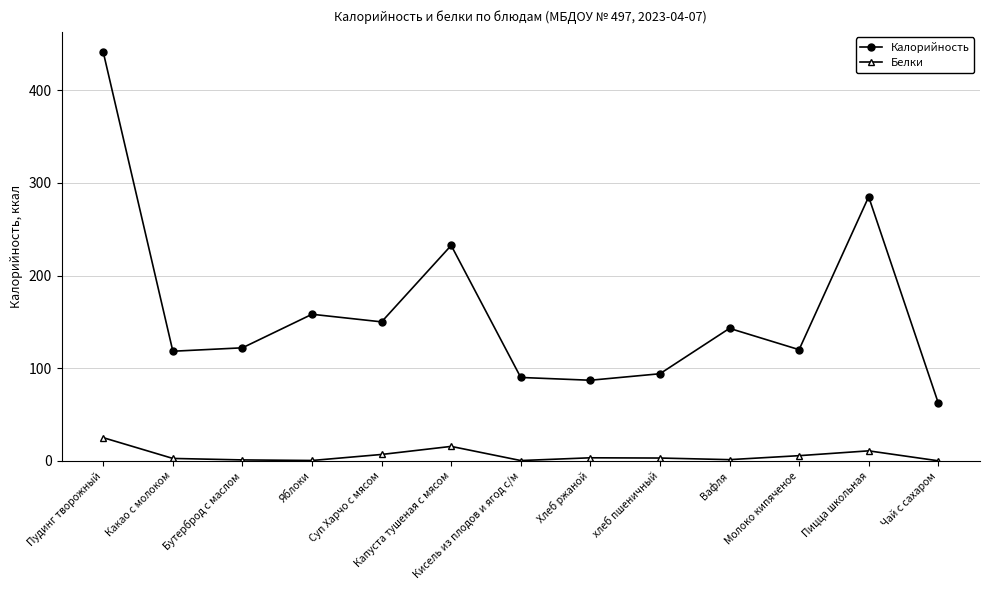

True or false: Калорийность and Белки intersect in this chart.

False